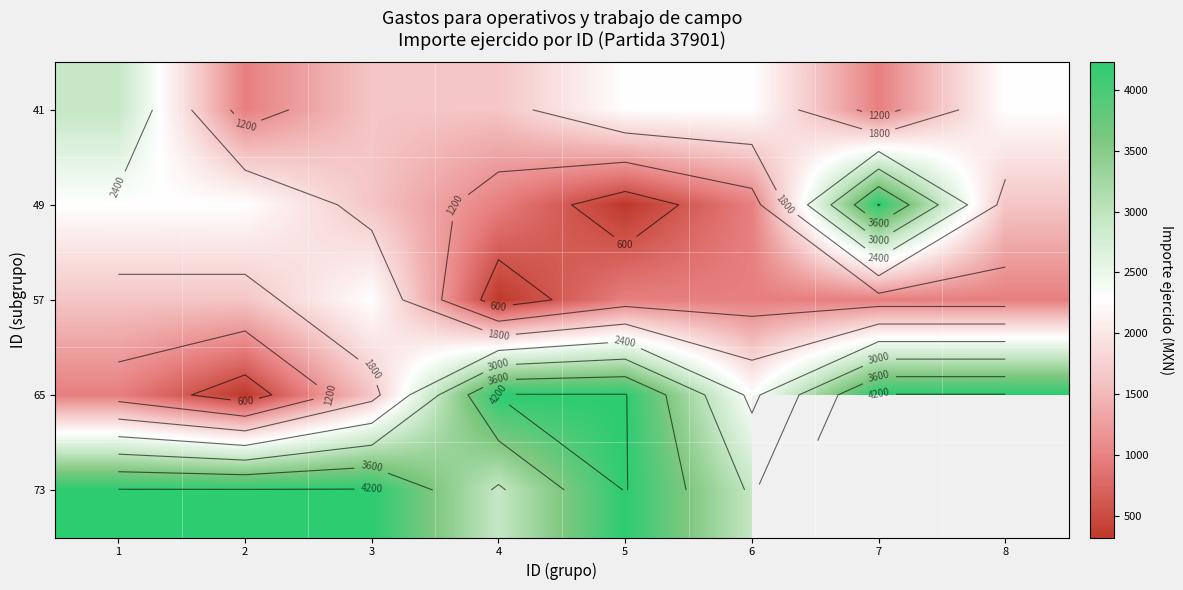

At 8, list the series in order from smallest to largest.

57, 49, 41, 65, 73